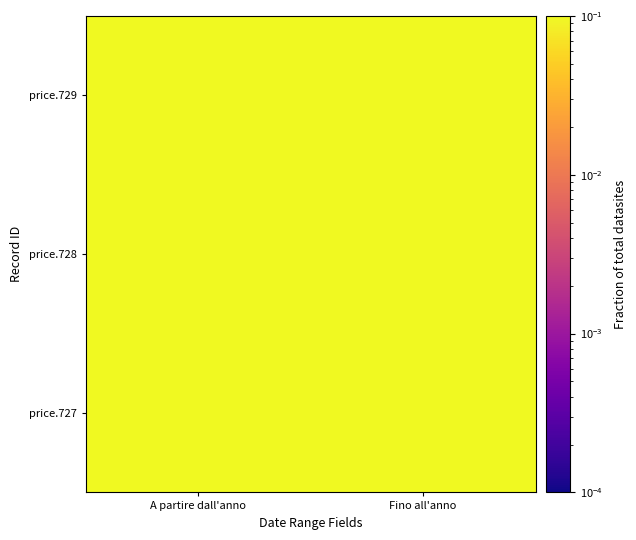

At which category is the sum across all series the highest?

A partire dall'anno